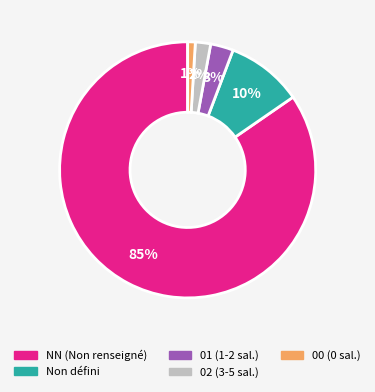

Is there any slice that represents more than half of the pie?

Yes